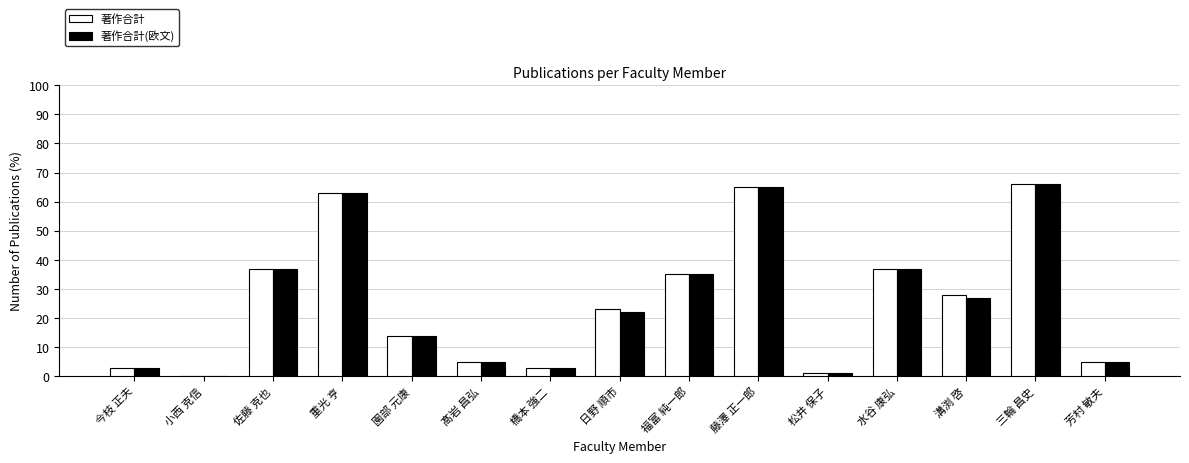

What value does the 著作合計(欧文) series have at 三輪 昌史?

66